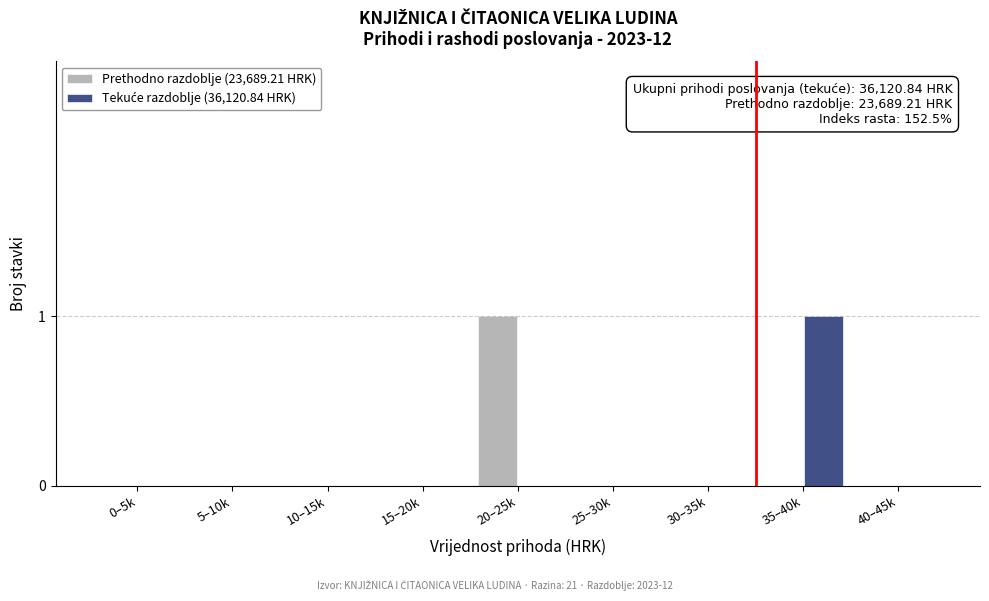

Is it true that Prethodno razdoblje (23,689.21 HRK) equals 0 at 35–40k?

True